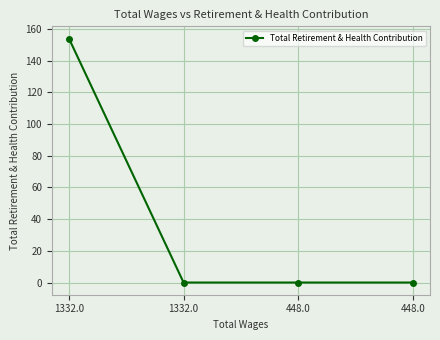

True or false: the data shows -65 at 448.0.

False